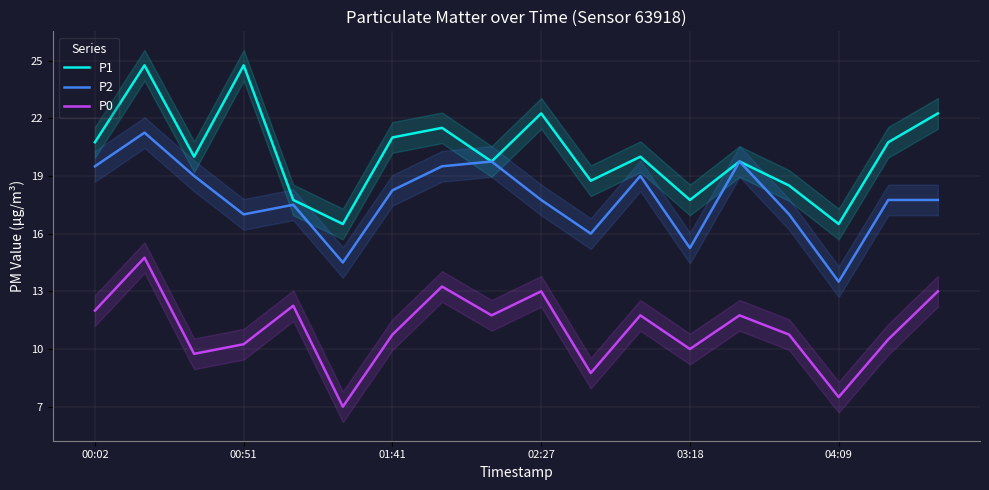

What is the maximum value for P0?

14.8